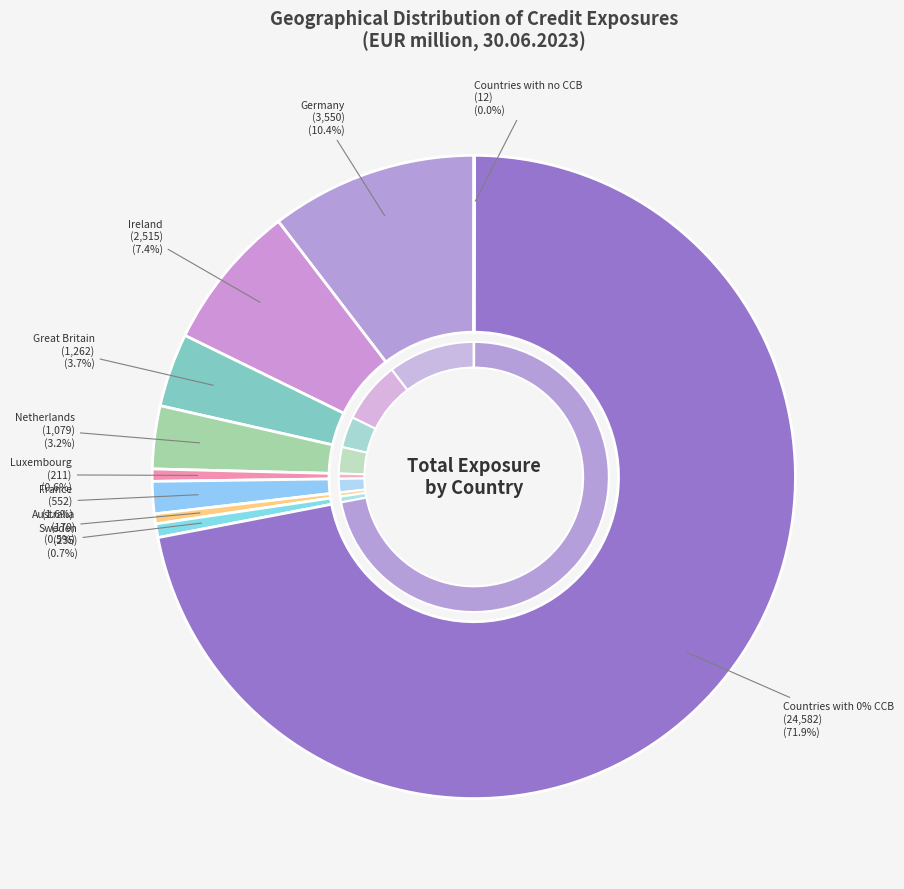

How many slices are in this pie chart?

10